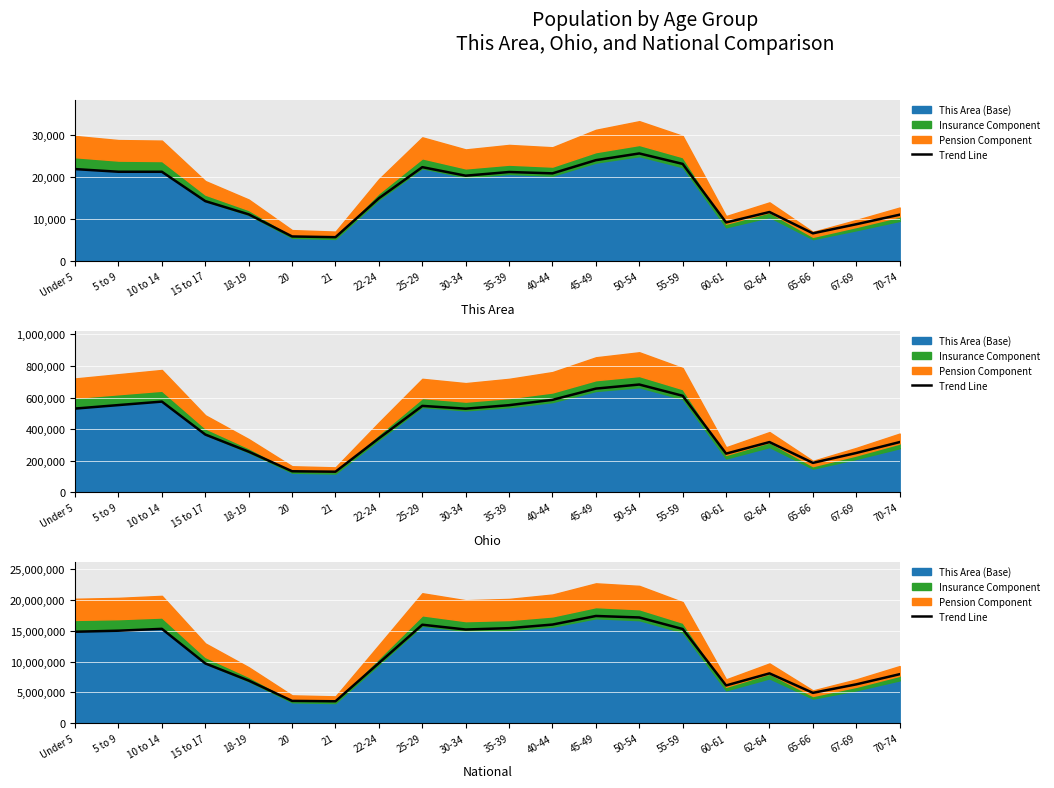

Does the chart display data point markers on the line(s)?

No